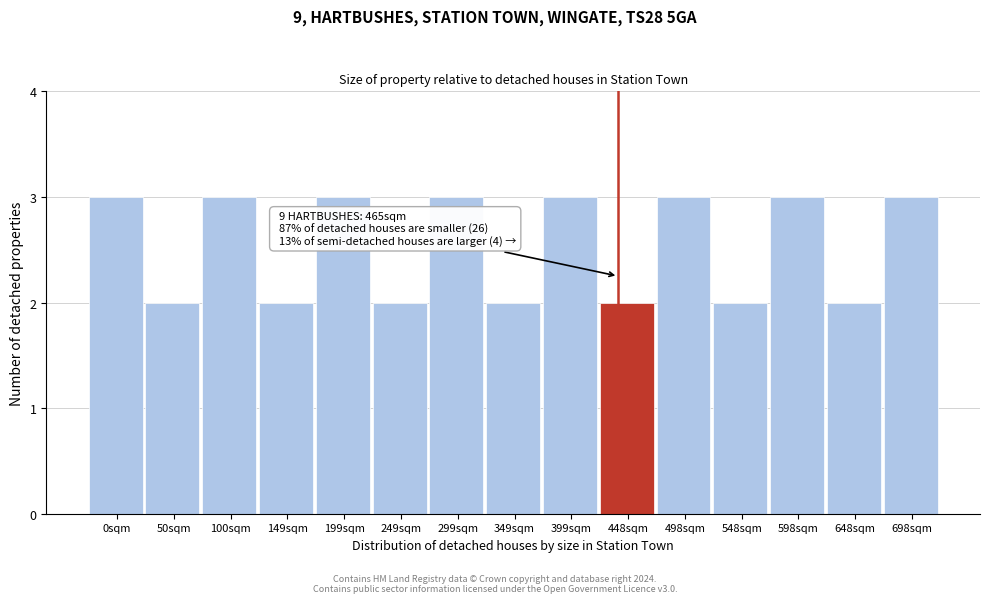

Reading right to left, transcribe all the data shown in this chart.

3	2	3	2	3	2	3	2	3	2	3	2	3	2	3